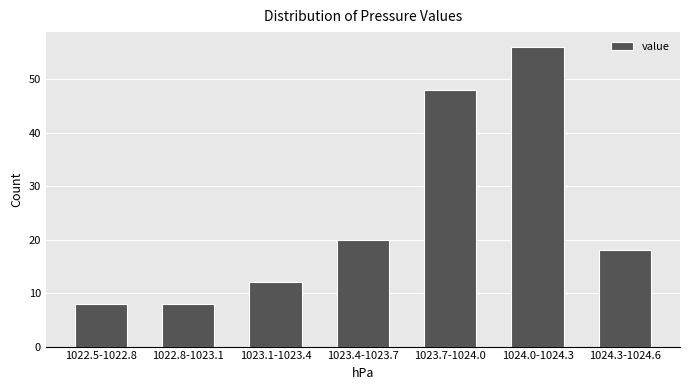

Reading left to right, transcribe all the data shown in this chart.

8	8	12	20	48	56	18